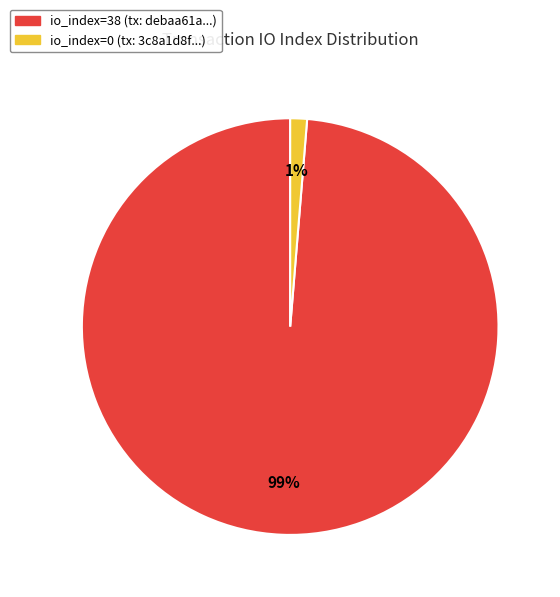

To the nearest percent, what is the average slice percentage?

50%